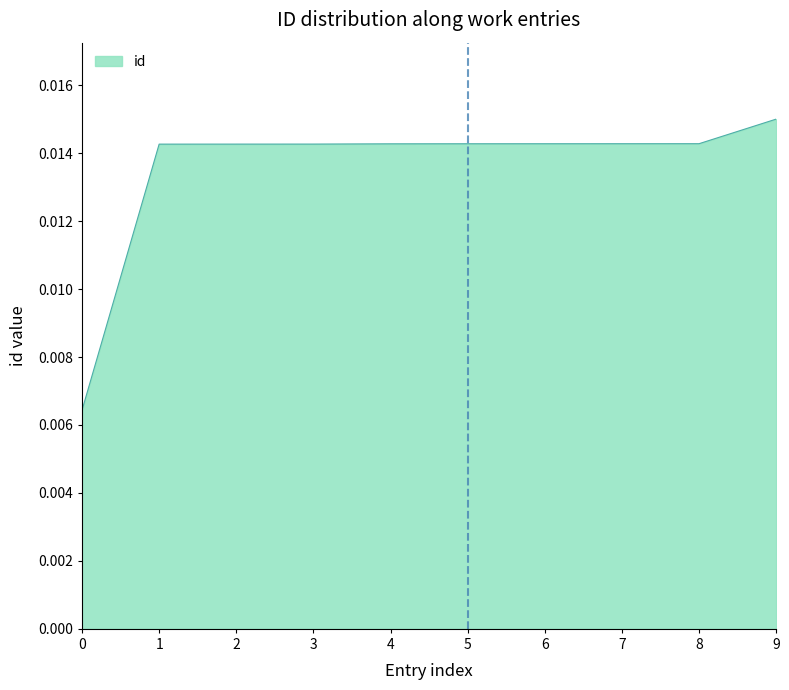

Which label corresponds to the largest value in the chart?

9